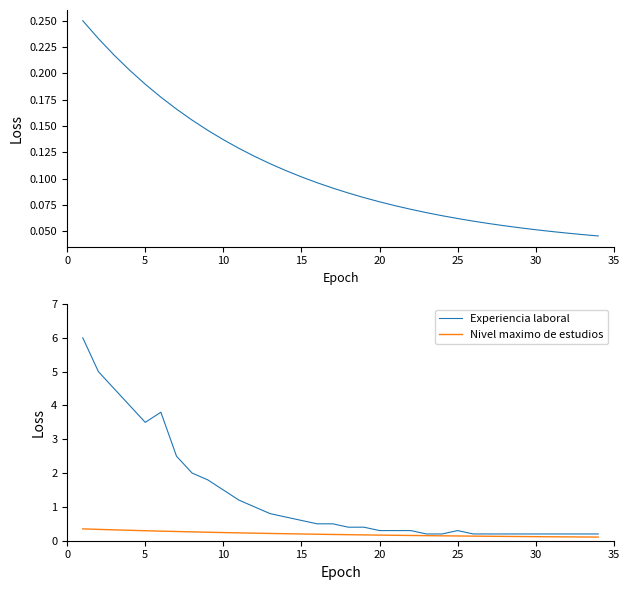

Count the number of data series in this chart.

2